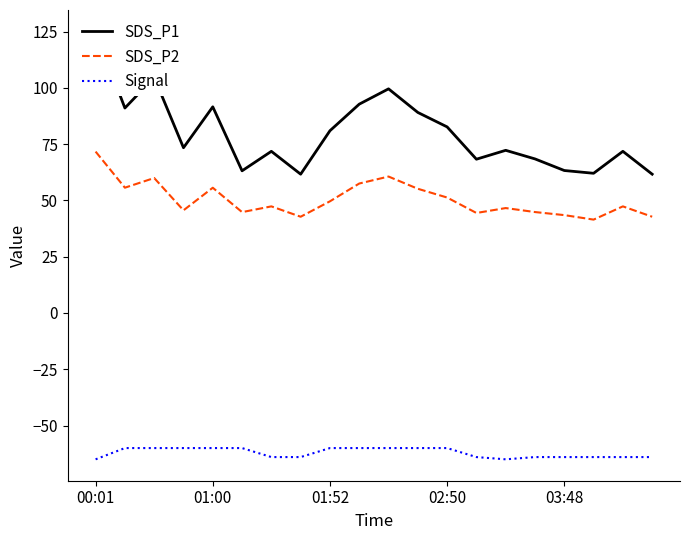

Which series has the largest total across all categories?

SDS_P1